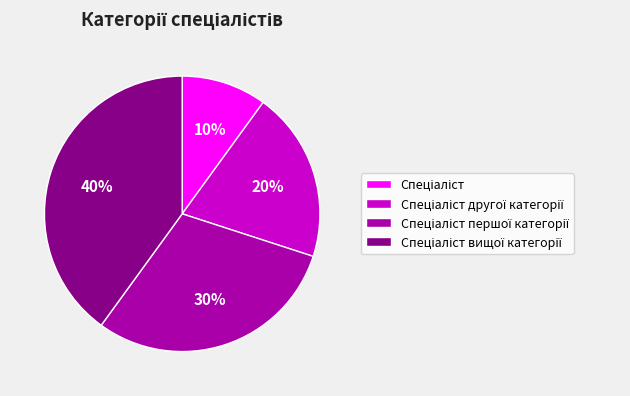

Is there a majority slice in this chart?

No